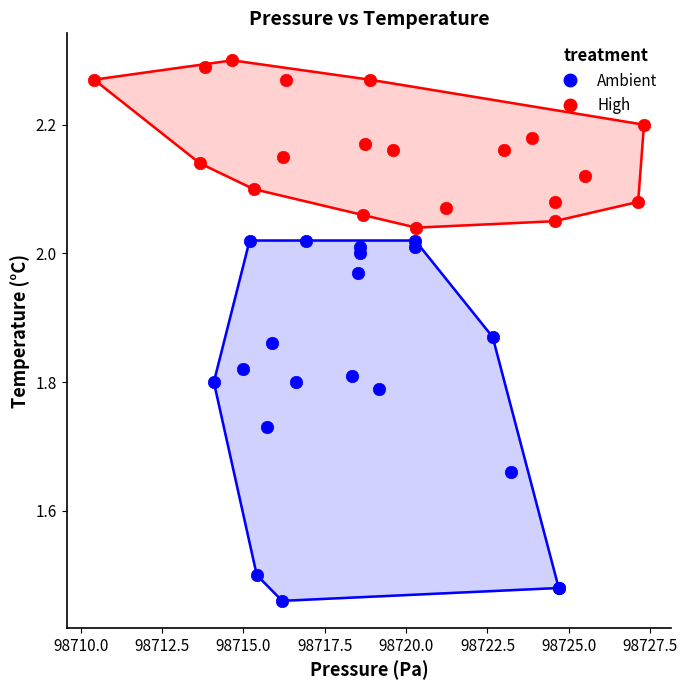

Which series contains the highest Y value?

High